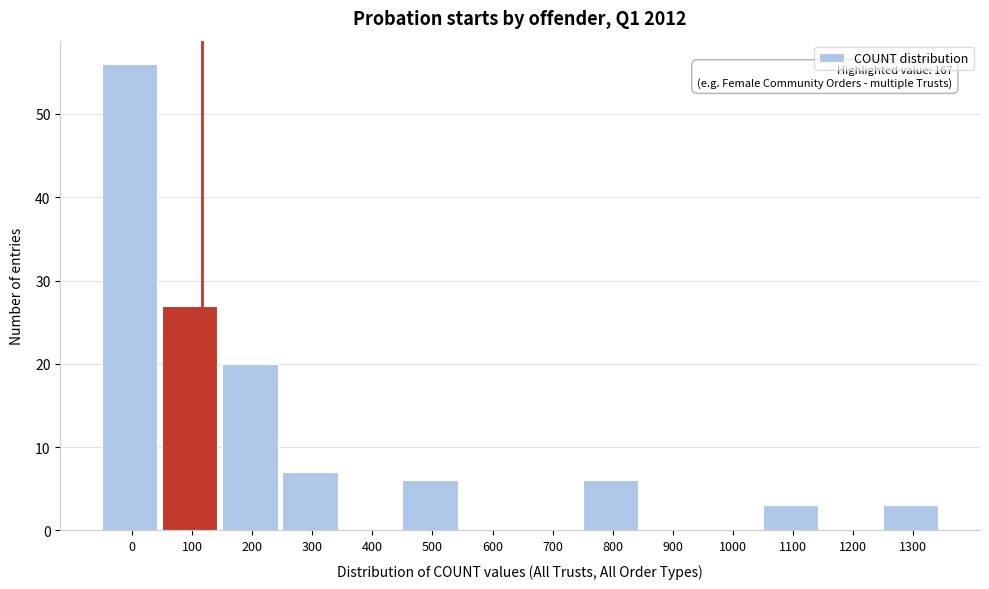

Reading right to left, transcribe all the data shown in this chart.

1300=3	1200=0	1100=3	1000=0	900=0	800=6	700=0	600=0	500=6	400=0	300=7	200=20	100=27	0=56